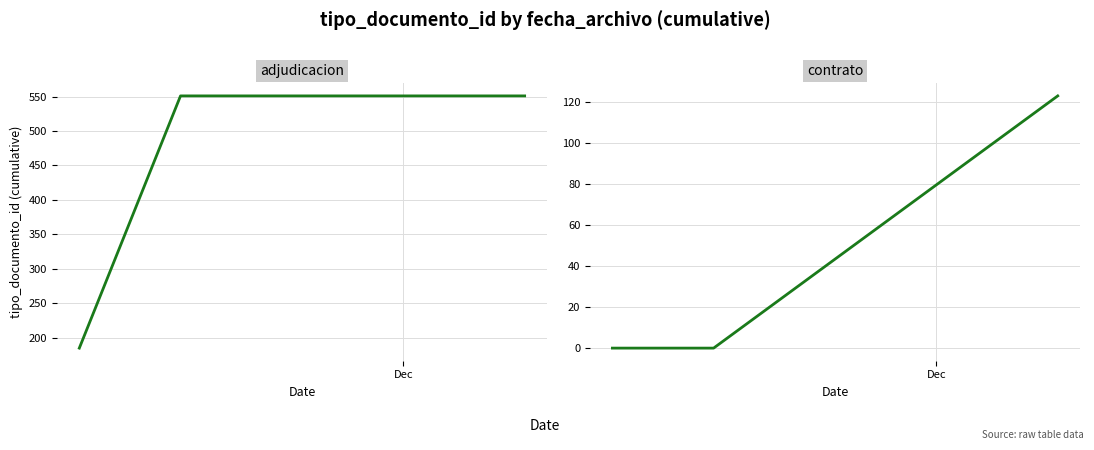

What is the highest value of the adjudicacion series?

551